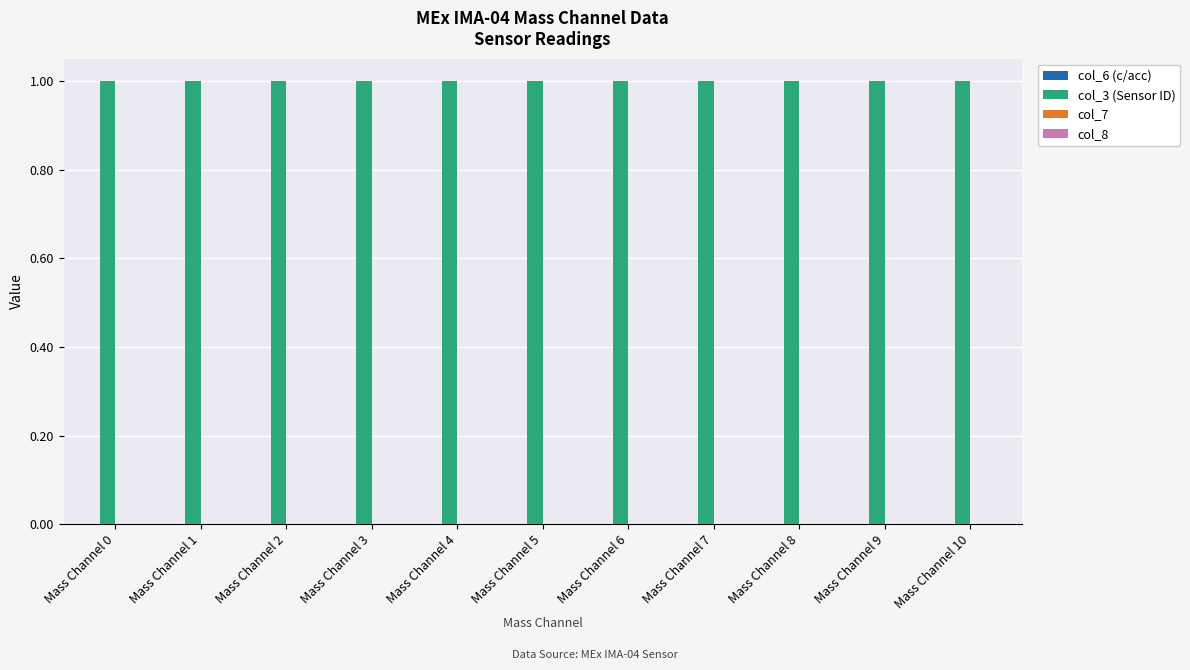

Reading left to right, what are all the values shown in this chart?

col_6 (c/acc): Mass Channel 0=0	Mass Channel 1=0	Mass Channel 2=0	Mass Channel 3=0	Mass Channel 4=0	Mass Channel 5=0	Mass Channel 6=0	Mass Channel 7=0	Mass Channel 8=0	Mass Channel 9=0	Mass Channel 10=0
col_3 (Sensor ID): Mass Channel 0=1	Mass Channel 1=1	Mass Channel 2=1	Mass Channel 3=1	Mass Channel 4=1	Mass Channel 5=1	Mass Channel 6=1	Mass Channel 7=1	Mass Channel 8=1	Mass Channel 9=1	Mass Channel 10=1
col_7: Mass Channel 0=0	Mass Channel 1=0	Mass Channel 2=0	Mass Channel 3=0	Mass Channel 4=0	Mass Channel 5=0	Mass Channel 6=0	Mass Channel 7=0	Mass Channel 8=0	Mass Channel 9=0	Mass Channel 10=0
col_8: Mass Channel 0=0	Mass Channel 1=0	Mass Channel 2=0	Mass Channel 3=0	Mass Channel 4=0	Mass Channel 5=0	Mass Channel 6=0	Mass Channel 7=0	Mass Channel 8=0	Mass Channel 9=0	Mass Channel 10=0